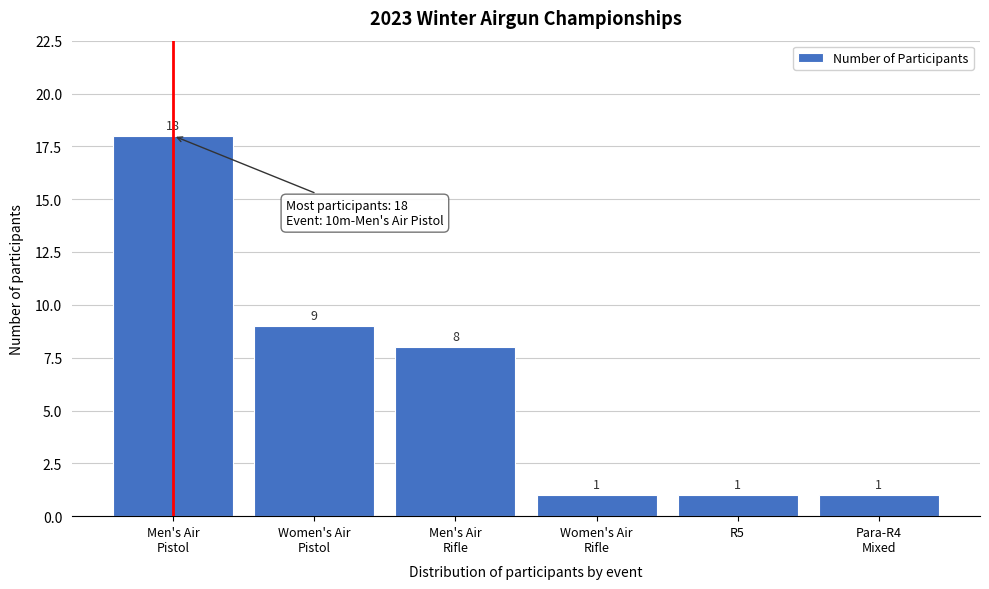

Reading left to right, what are all the values shown in this chart?

18	9	8	1	1	1